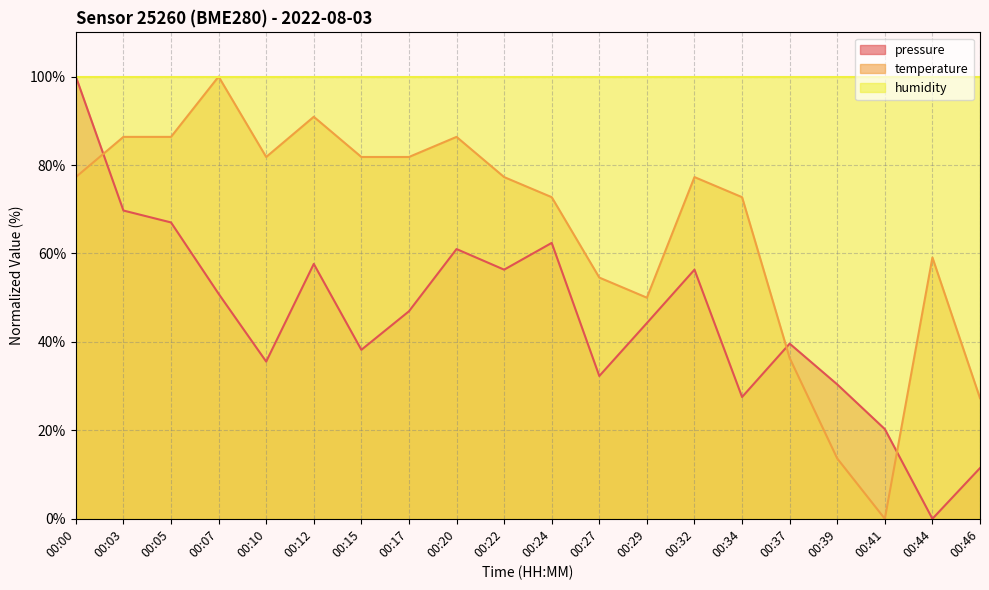

What is the sum of all temperature values?

1313.6